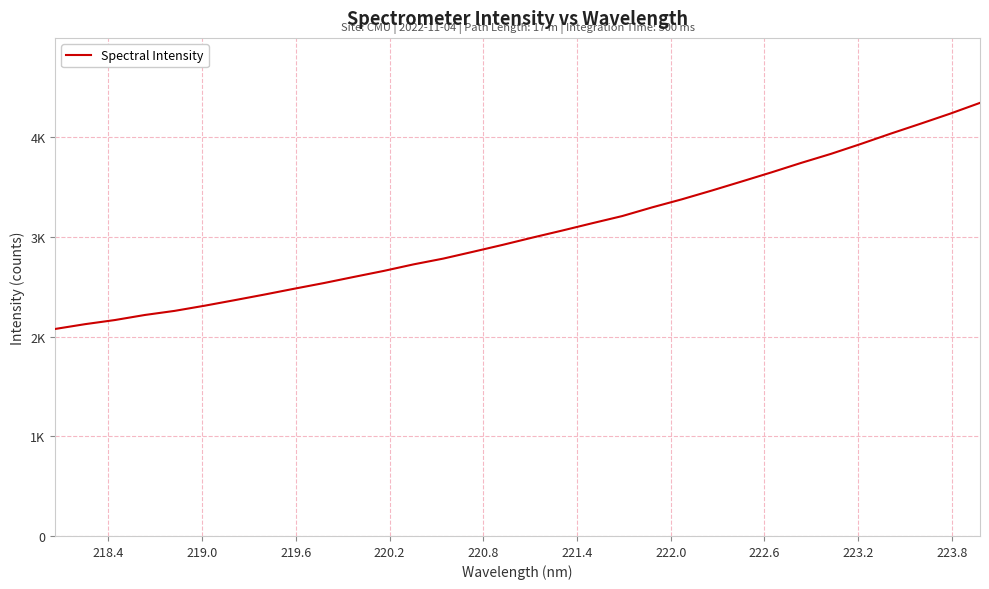

Does the chart have visible grid lines?

Yes